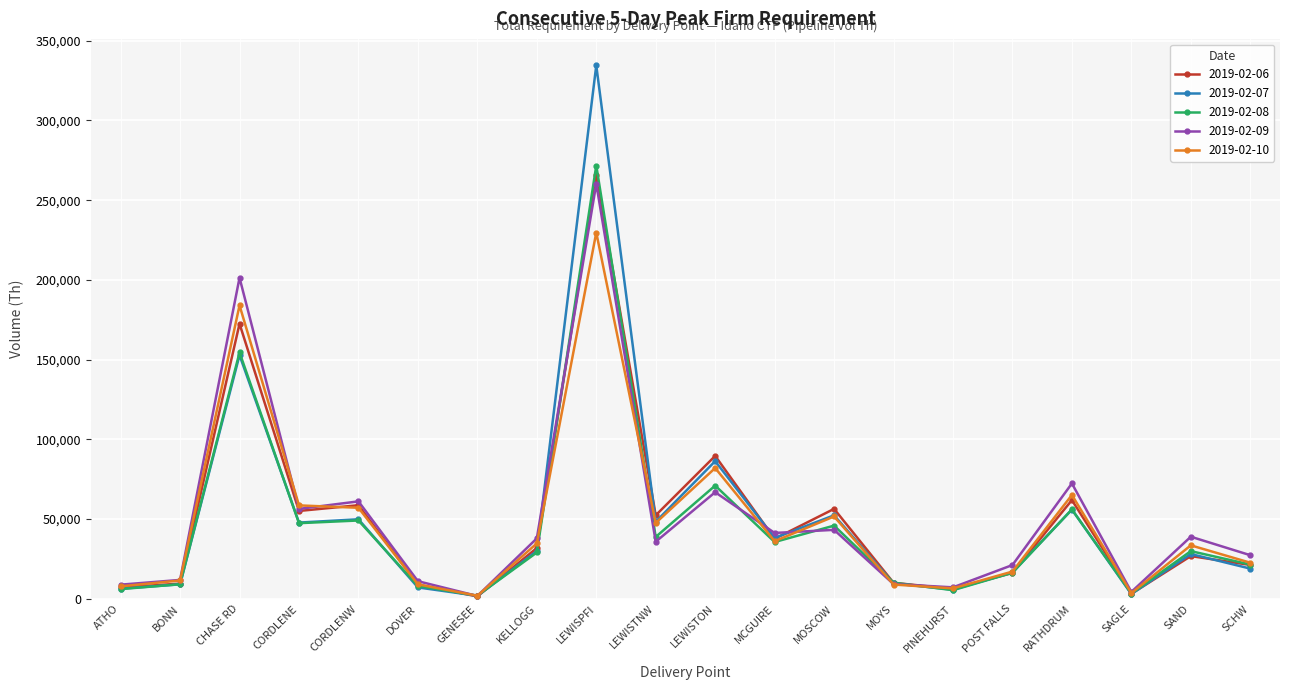

Where does the 2019-02-06 series first go above 31880?

CHASE RD